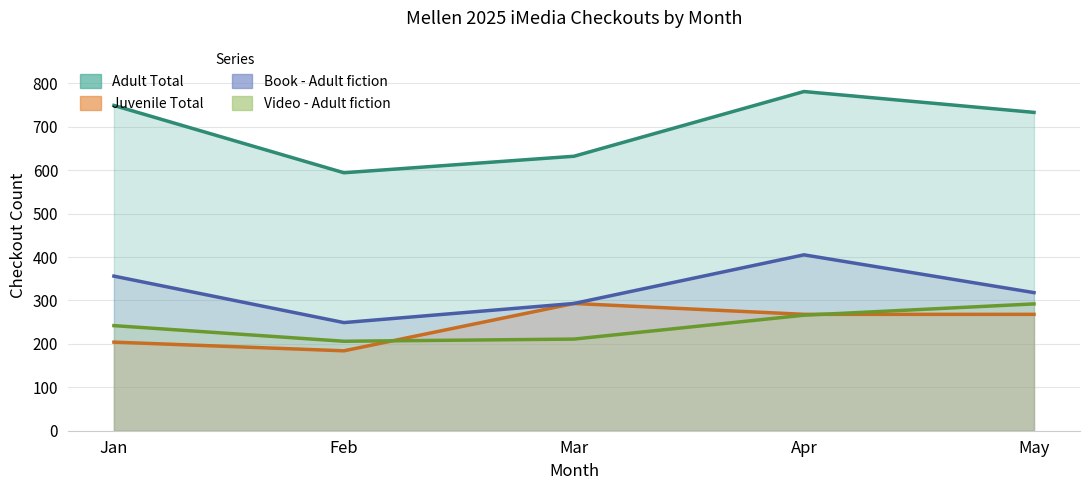

How many data points in Adult Total are above 733?

2